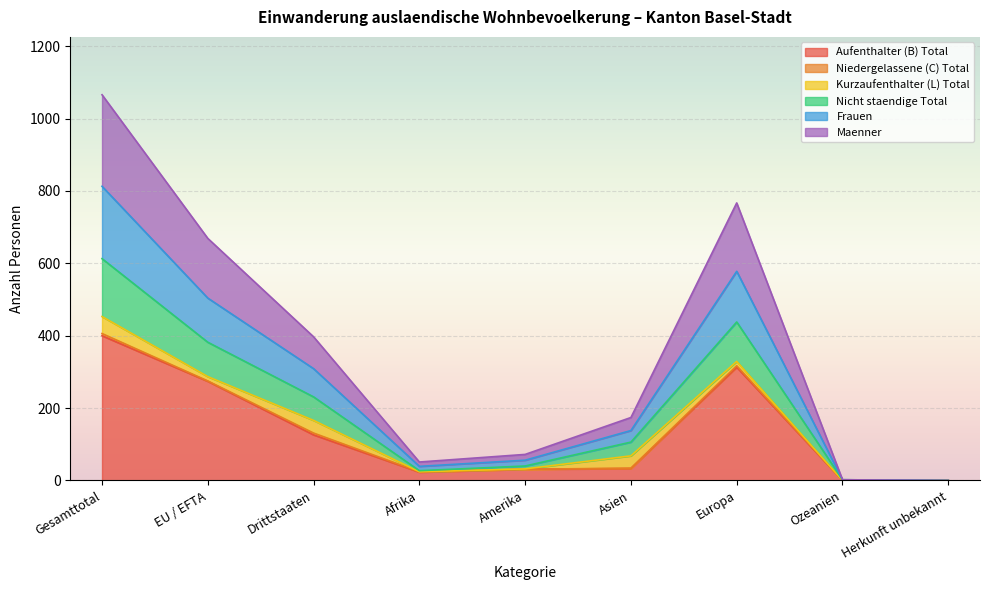

At which category is the sum across all series the highest?

Gesamttotal